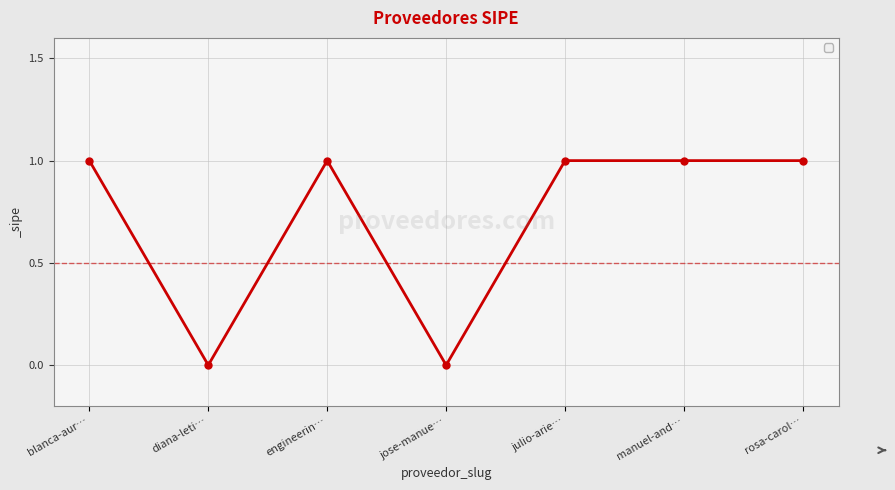

How many lines are shown in the chart?

1